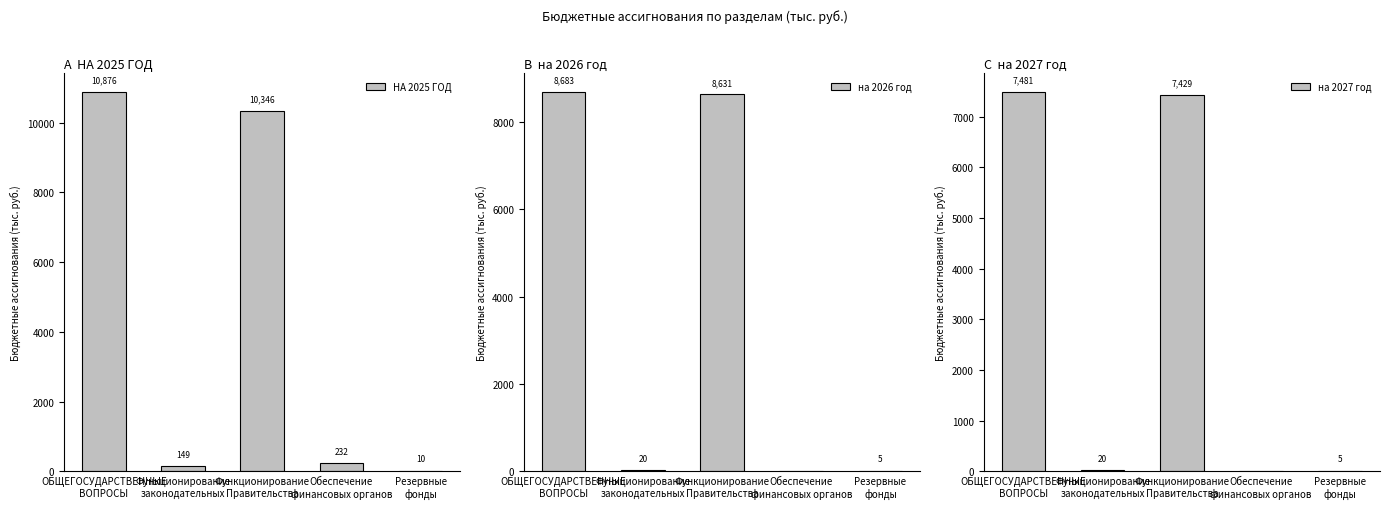

What is the difference between the maximum and minimum values in the на 2027 год series?

7481.3